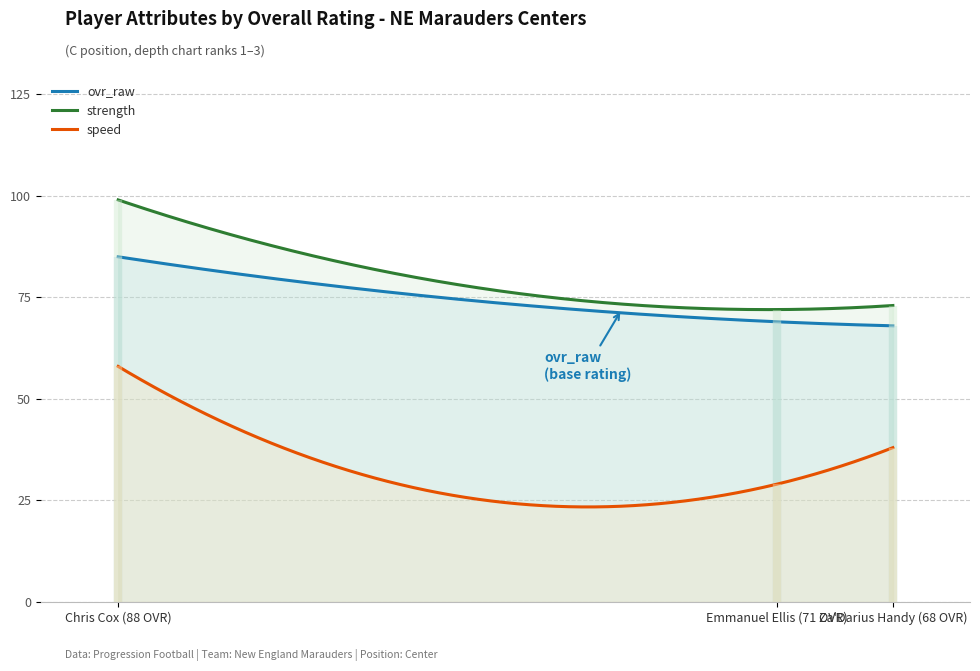

What is the lowest value of the strength series?

72